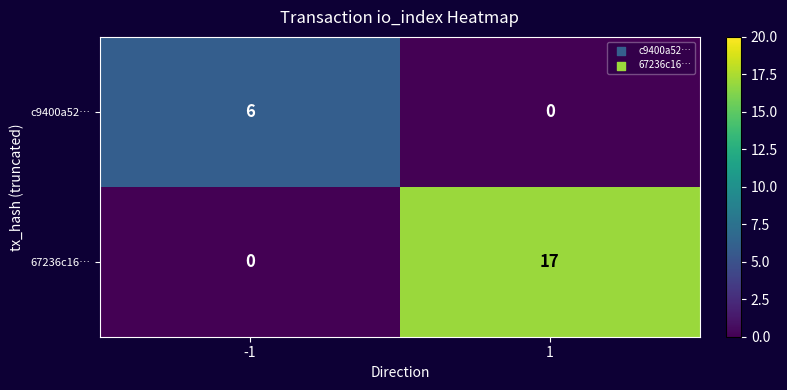

What is the greatest value displayed?

17